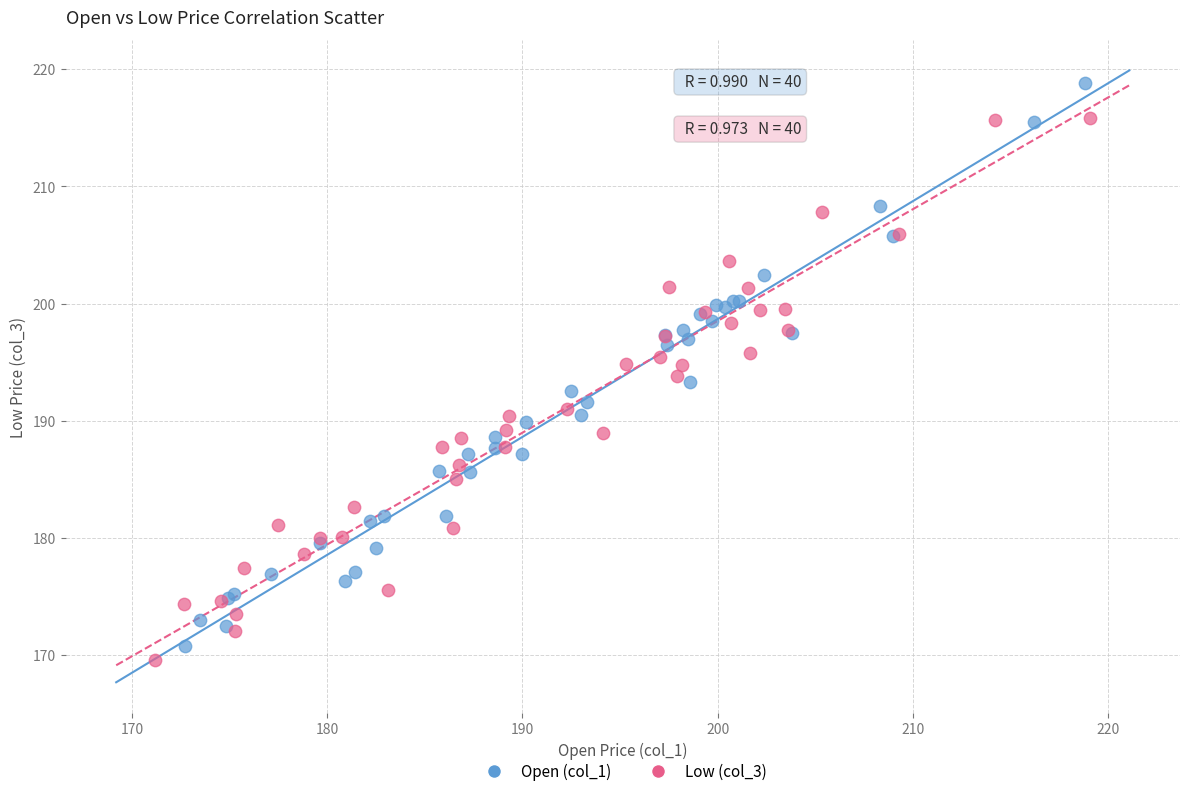

Which series has the widest spread of Y values?

Open (col_1)